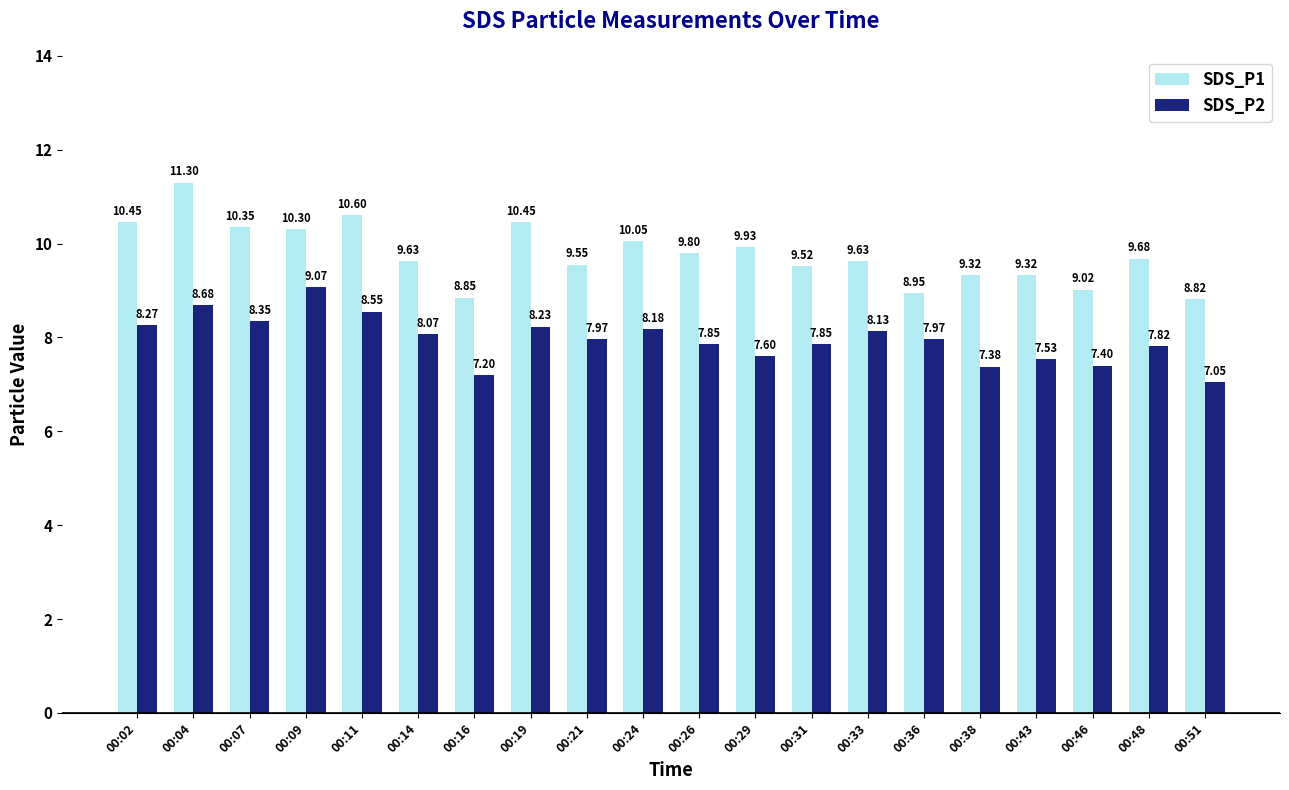

How many bars are there in each group?

2